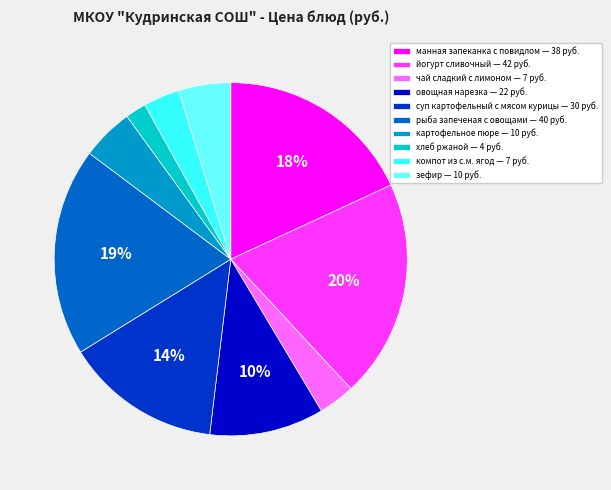

To the nearest percent, what portion does манная запеканка с повидлом represent?

18%